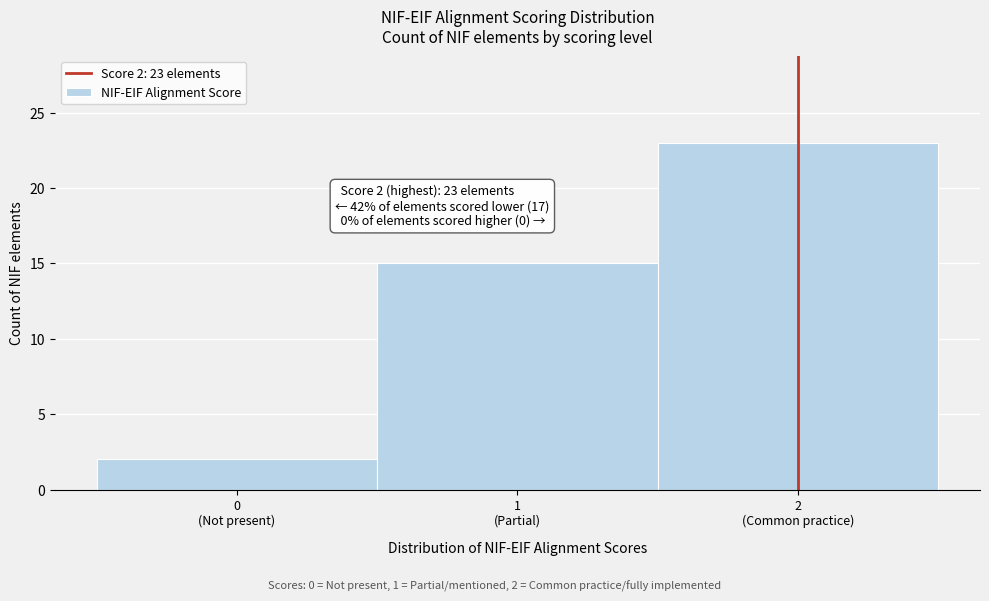

Reading left to right, list all the values displayed in this chart.

2	15	23